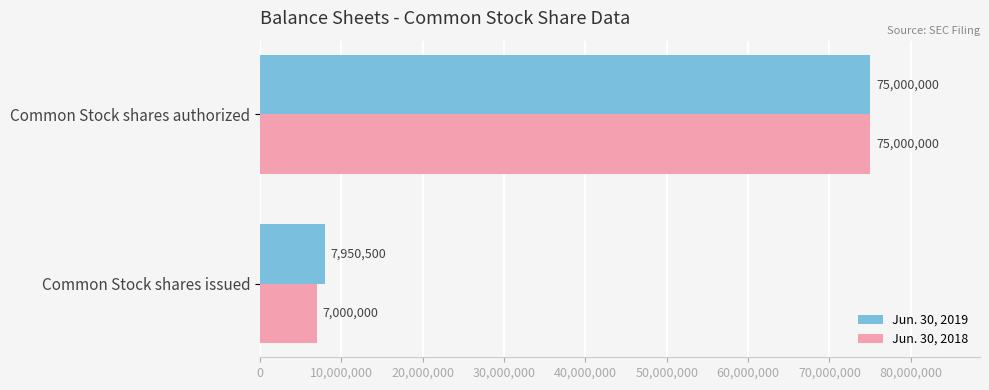

The value of Jun. 30, 2019 at Common Stock shares authorized is 100837211. True or false?

False